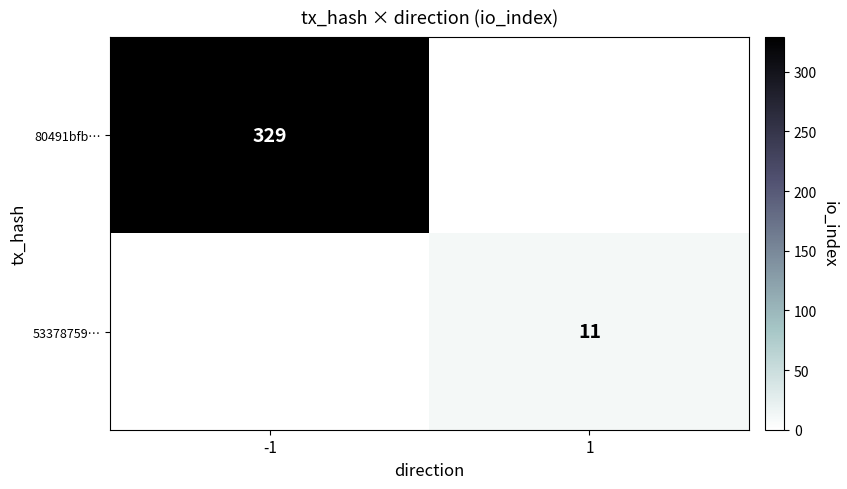

The 80491bfb… series shows 579 at -1. True or false?

False